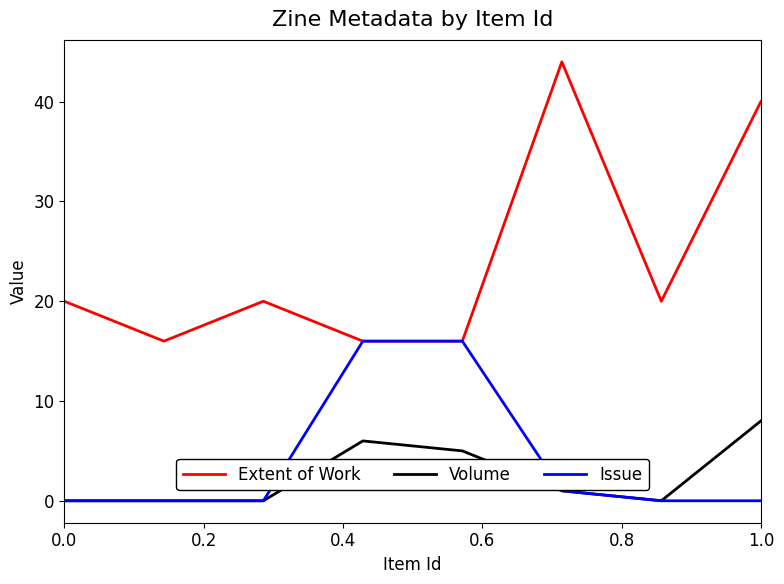

Rank the series by their maximum value, from highest to lowest.

Extent of Work, Issue, Volume